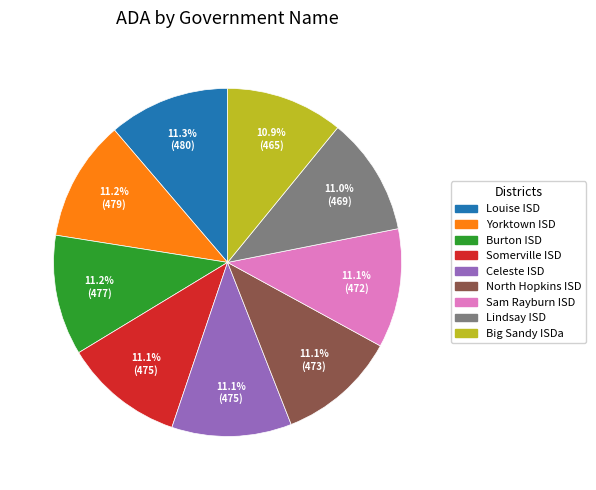

The Sam Rayburn ISD slice represents 11% of the pie. True or false?

True